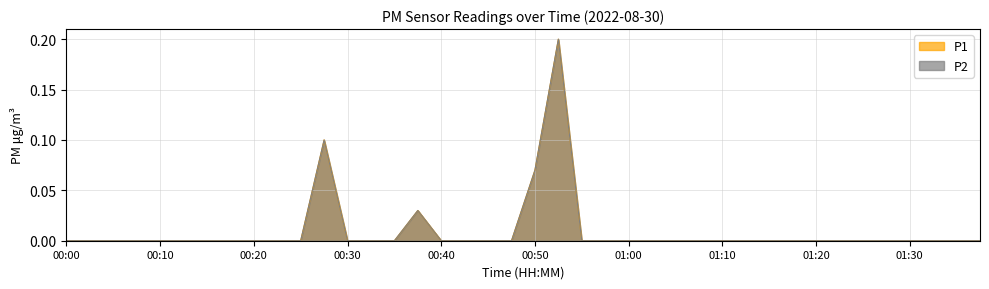

True or false: P1 and P2 intersect in this chart.

False